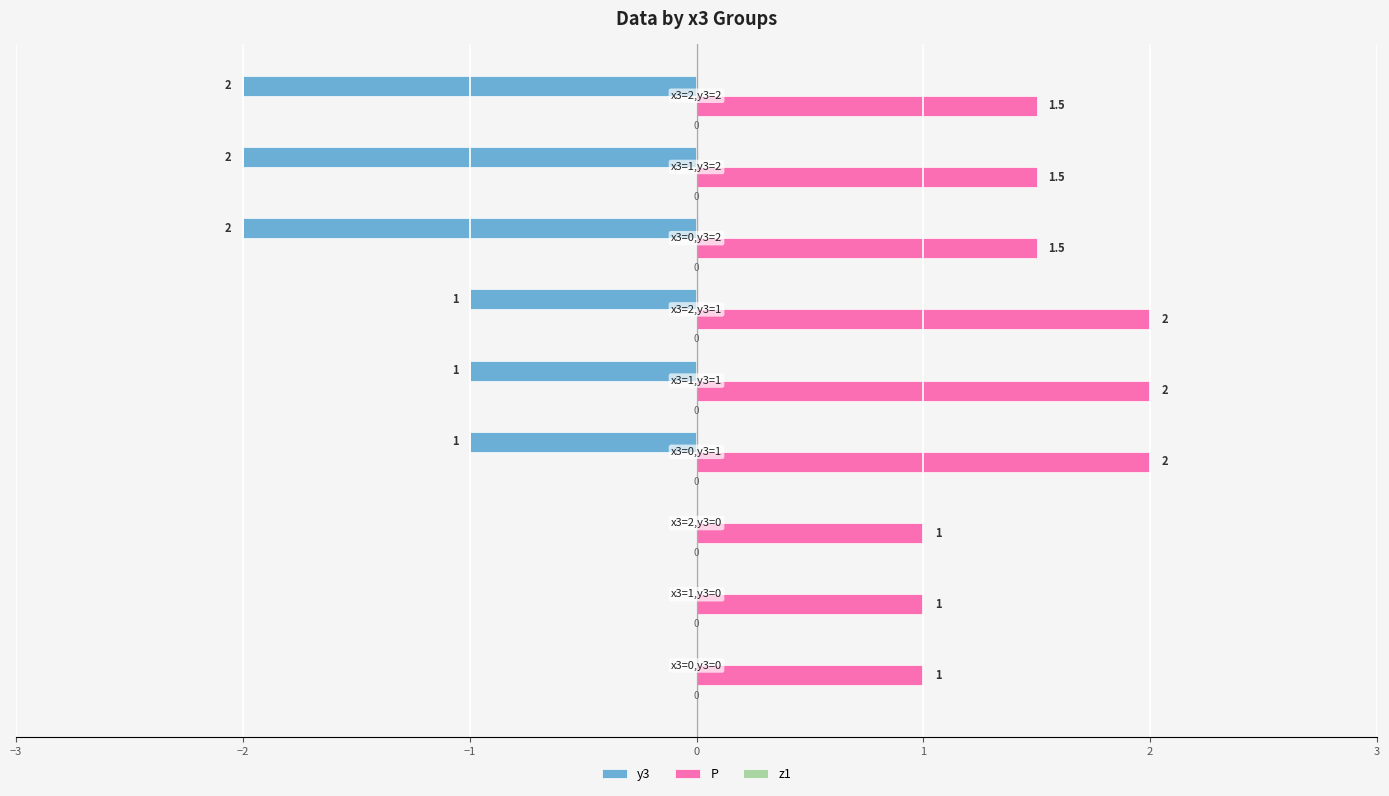

Which series has the largest total across all categories?

P